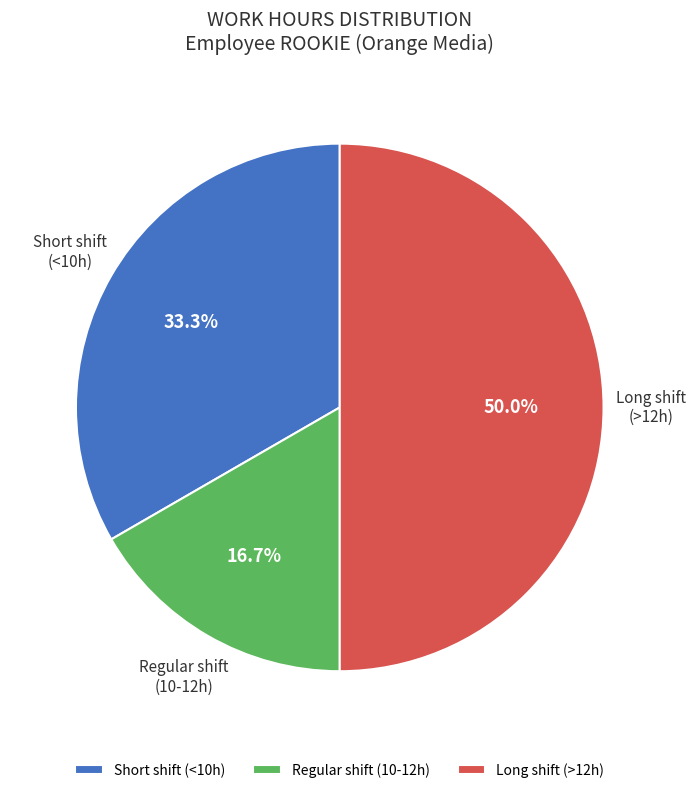

How much of the chart is everything except Regular shift (10-12h)?

83.3%